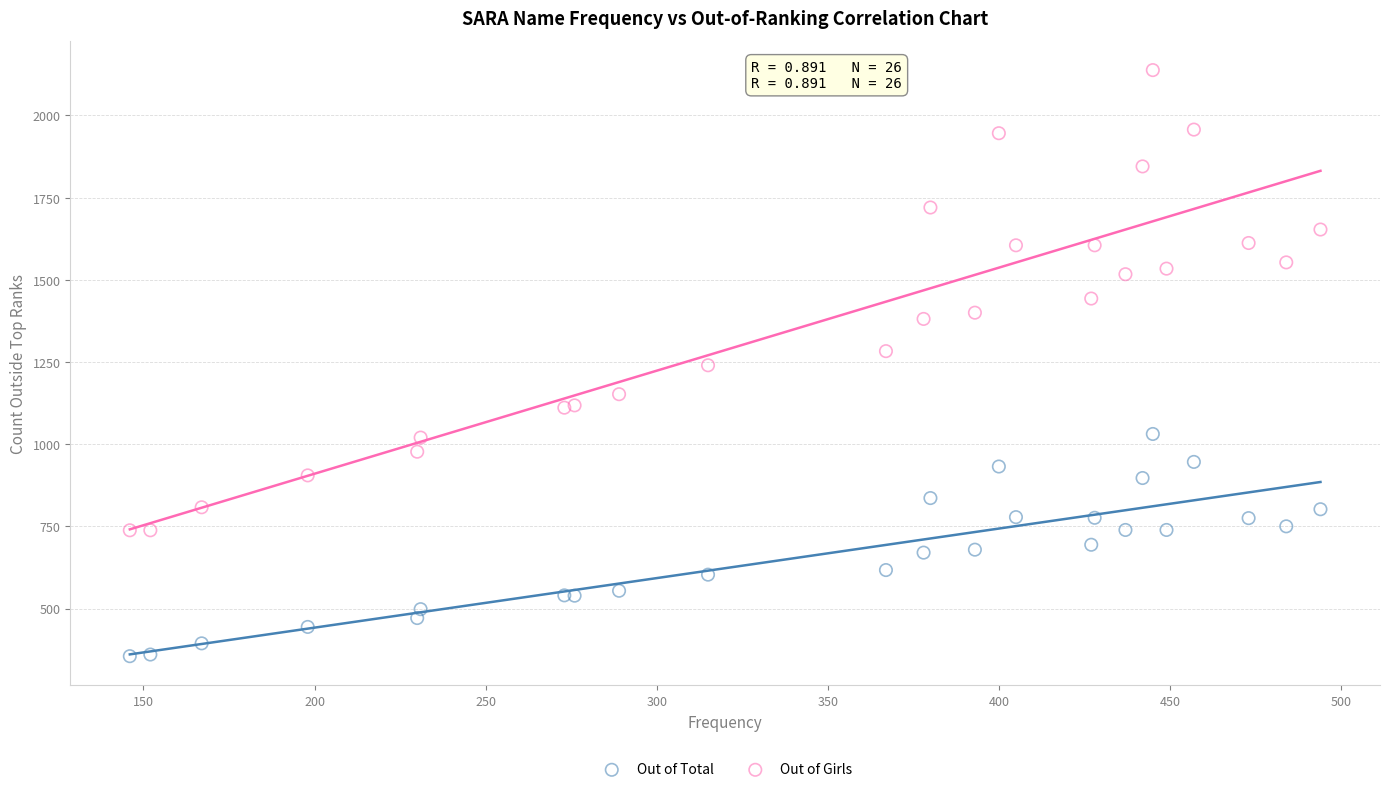

Which series reaches the minimum Y coordinate?

Out of Total